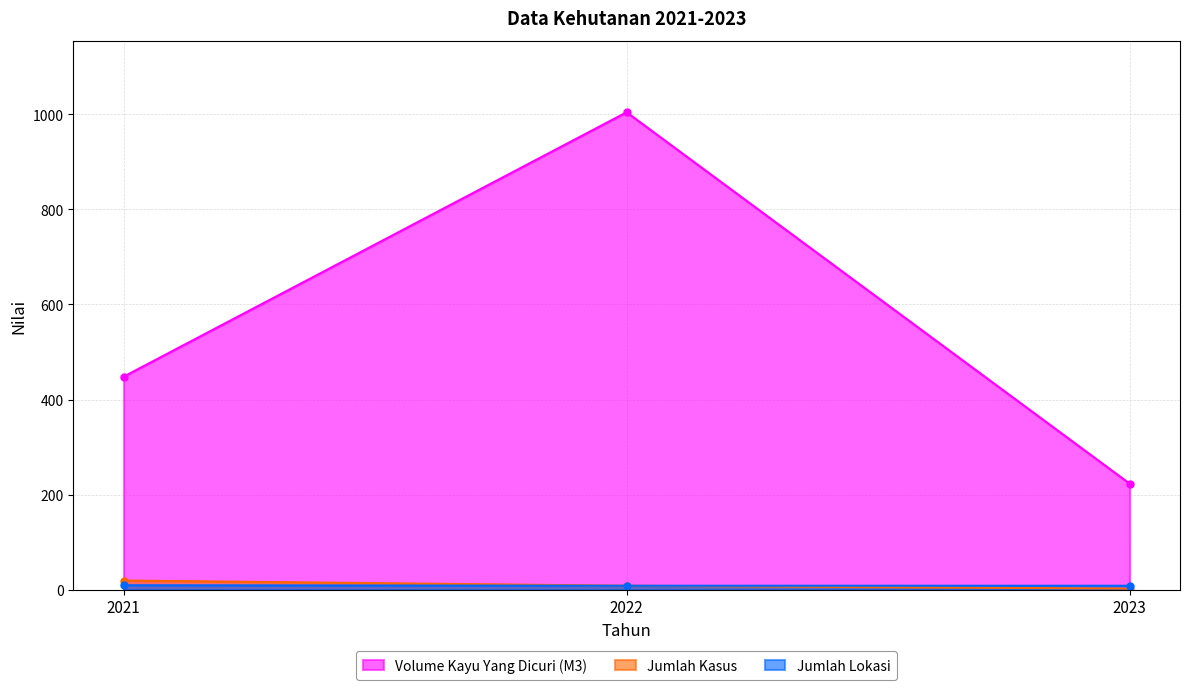

Which series has the largest range (max minus min)?

Volume Kayu Yang Dicuri (M3)